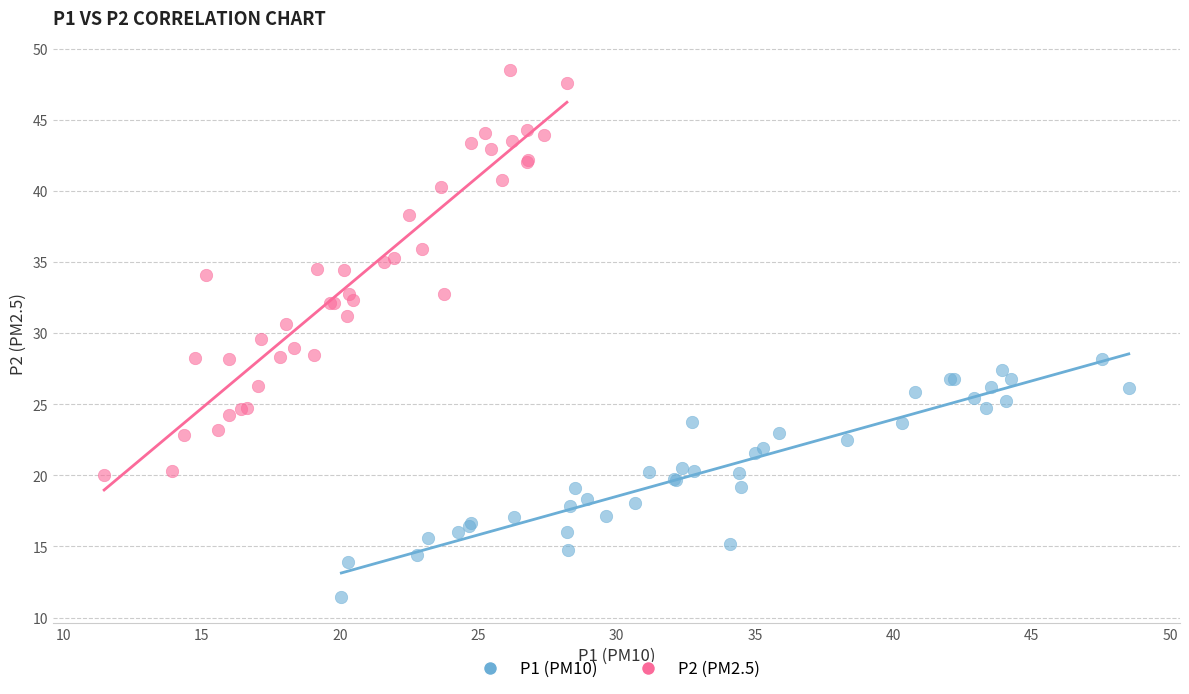

Which series contains the highest Y value?

P2 (PM2.5)